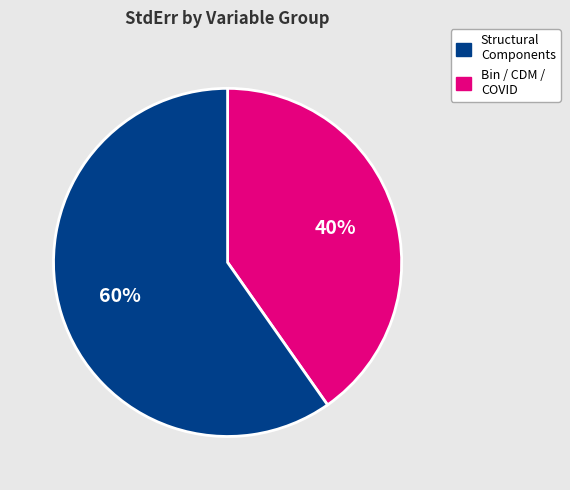

Is there any slice that represents more than half of the pie?

Yes